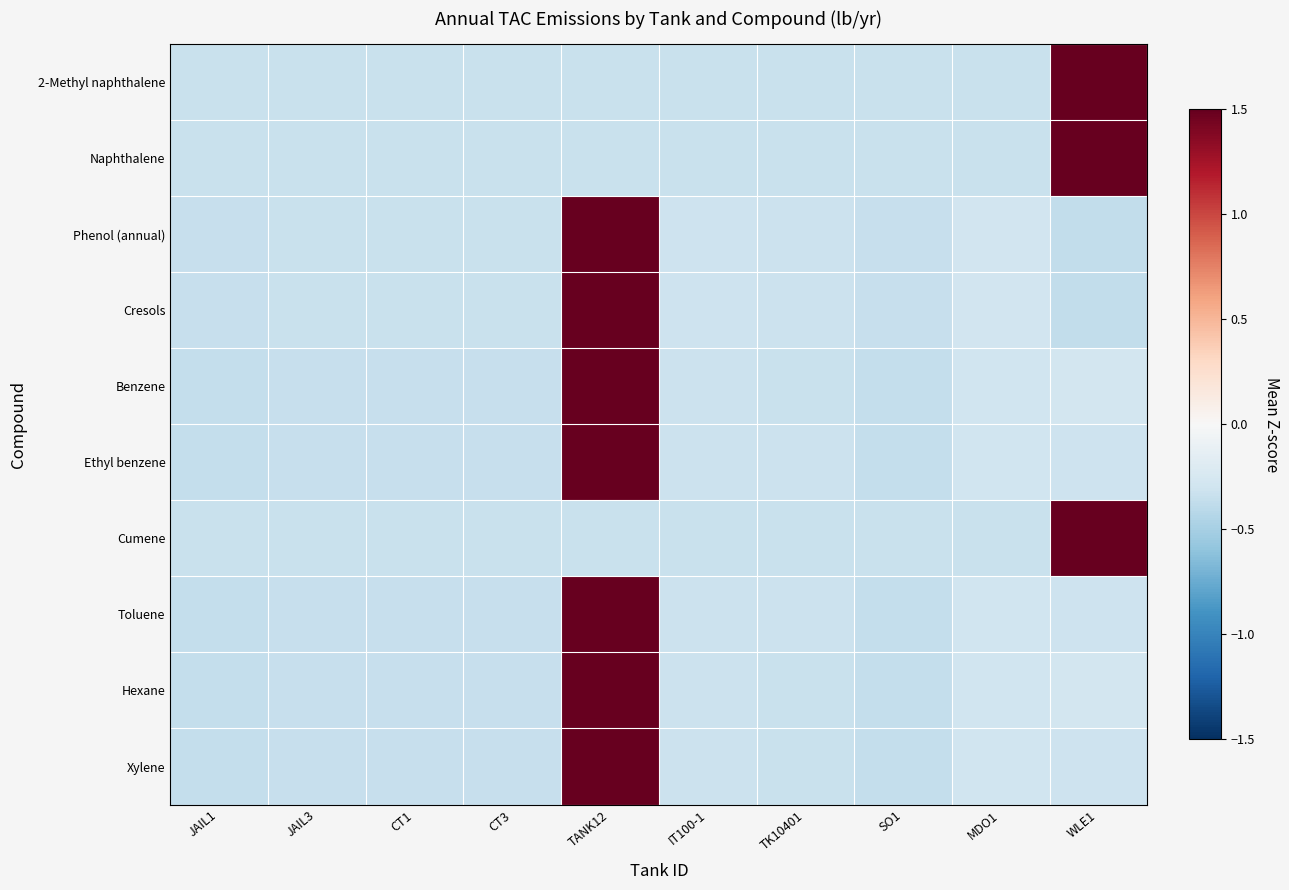

Which label corresponds to the largest value in the chart?

WLE1